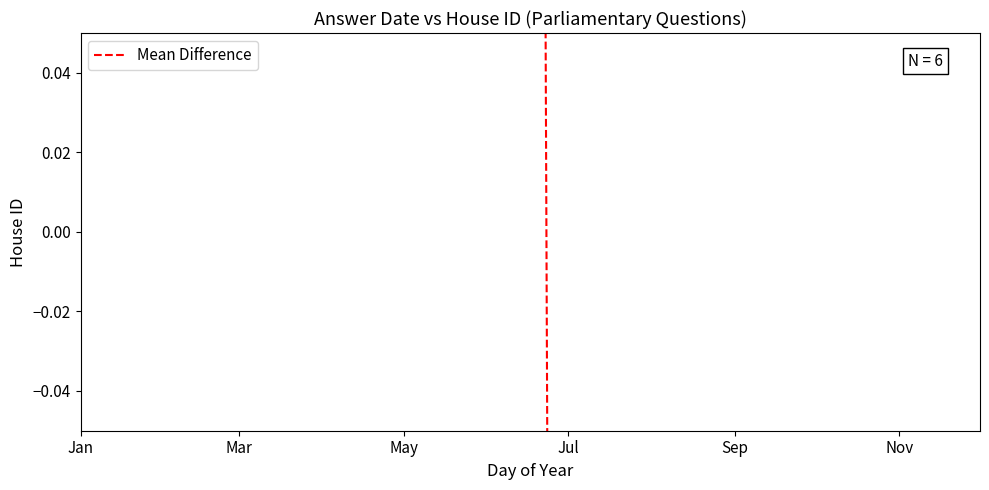

How many data points are less than 0?

5